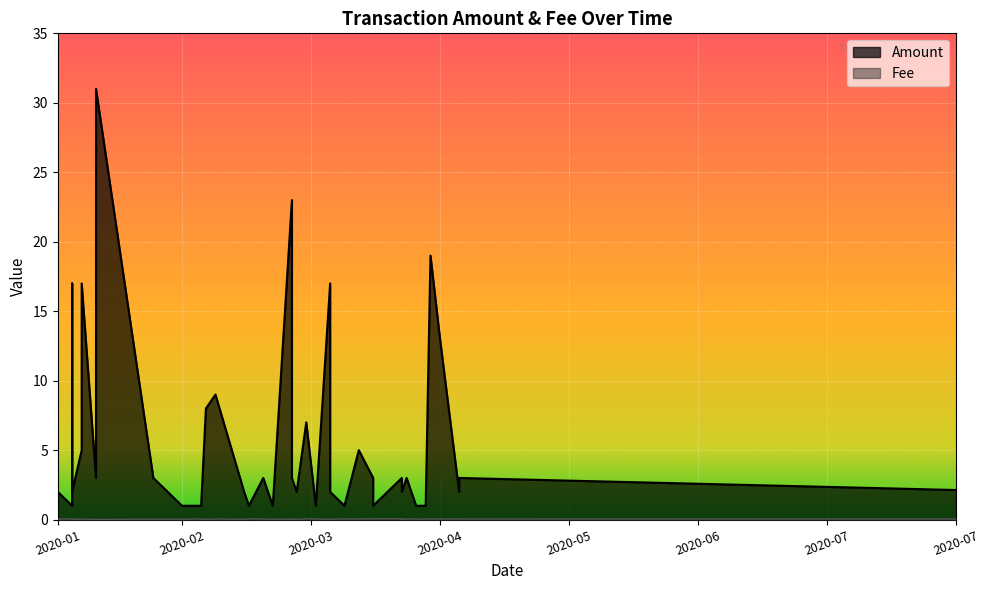

What is the difference between the maximum and second lowest values in the Amount series?

30.0